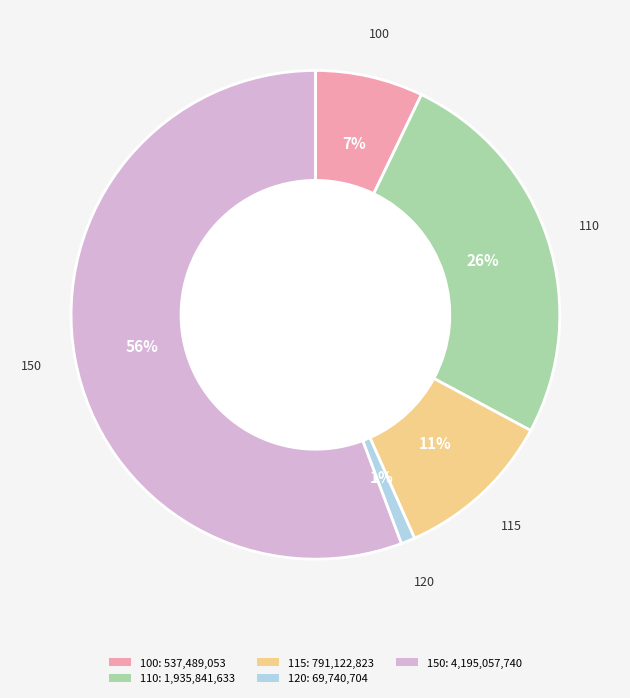

Which slice is the smallest?

120